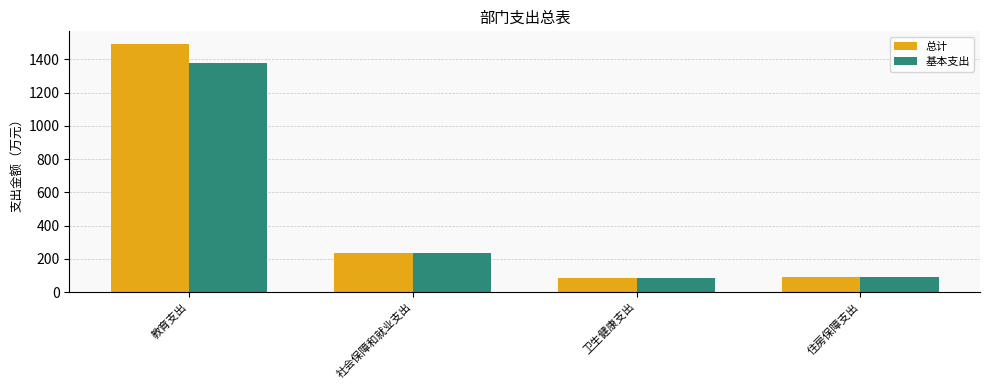

What are all the series names shown in the legend?

总计, 基本支出